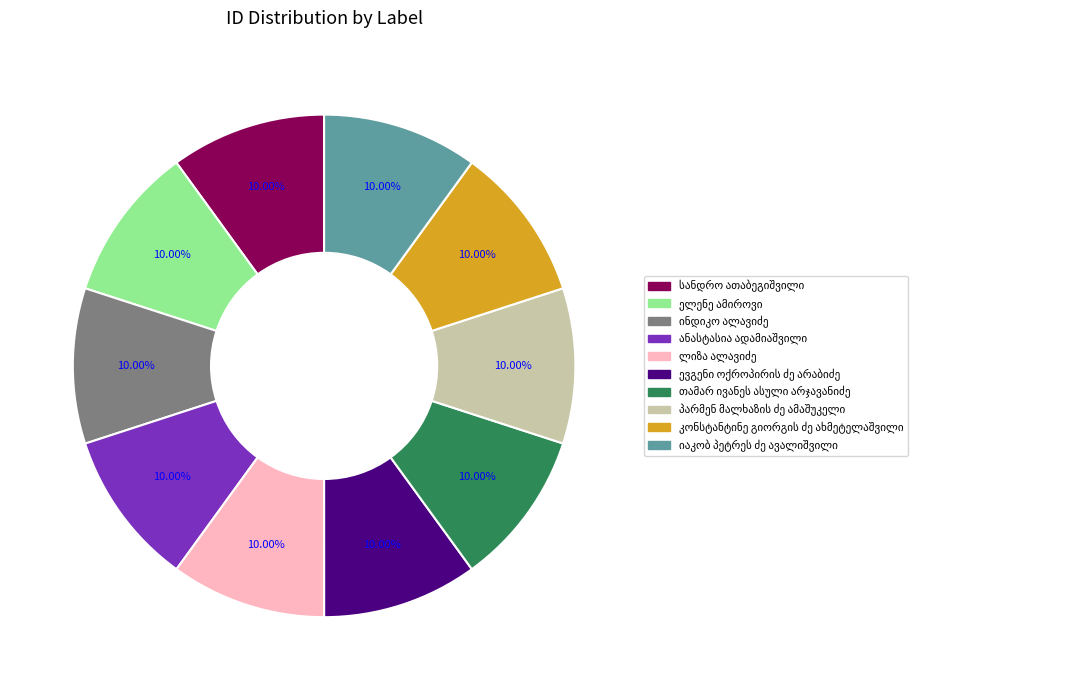

Does any single category account for the majority?

No